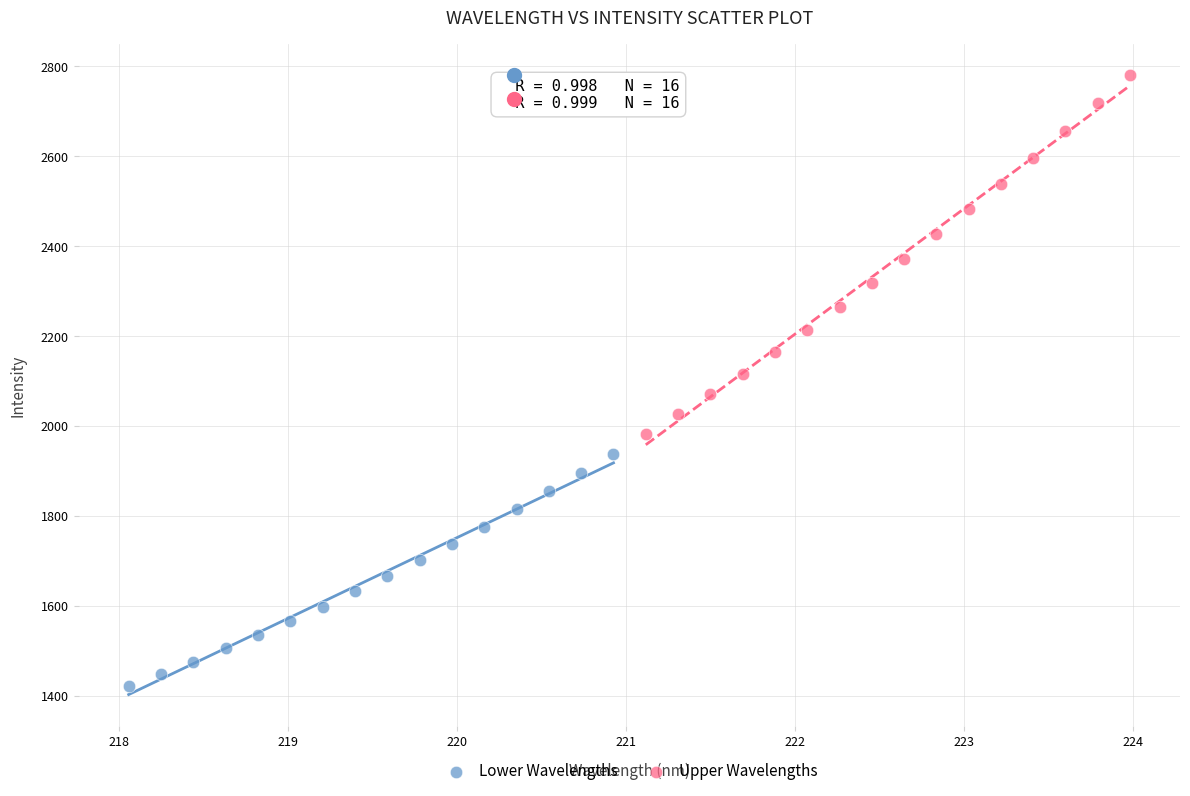

Which series contains the highest Y value?

Upper Wavelengths